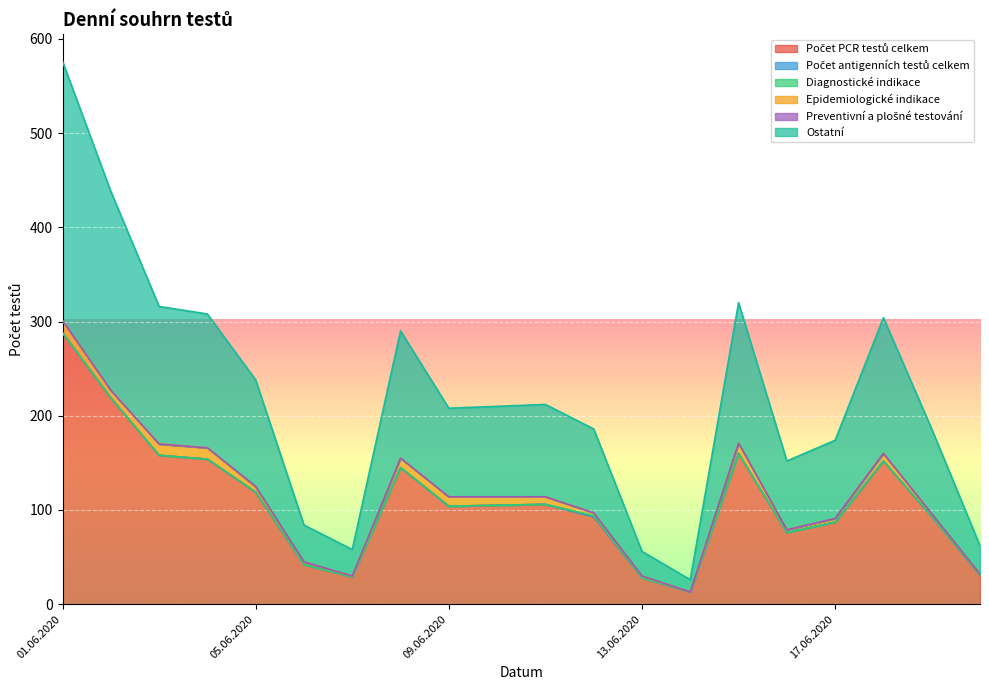

How many values in Diagnostické indikace are above zero?

1